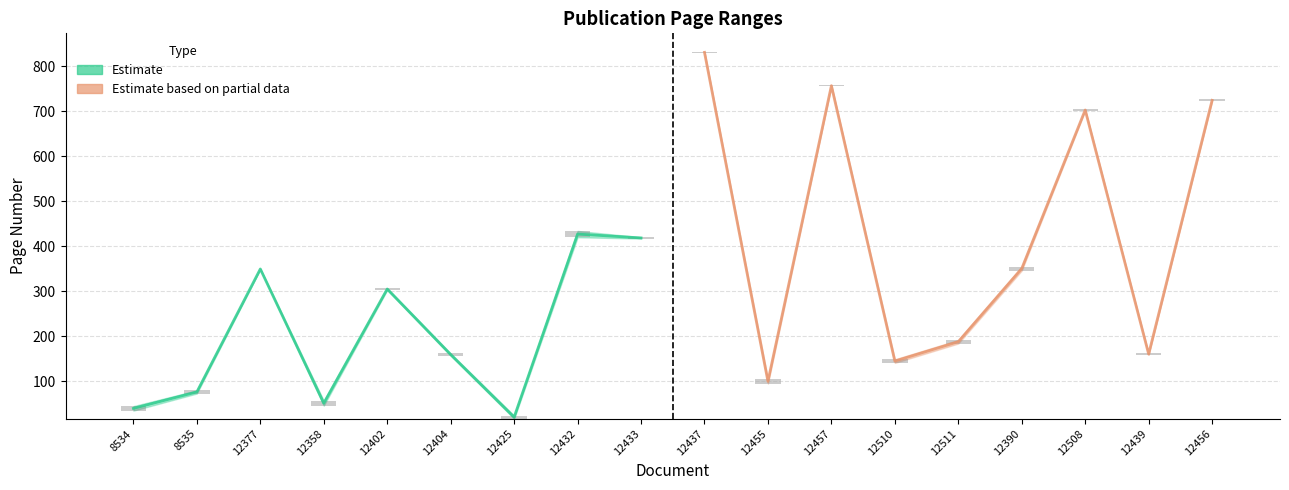

How many bars are there in each group?

2